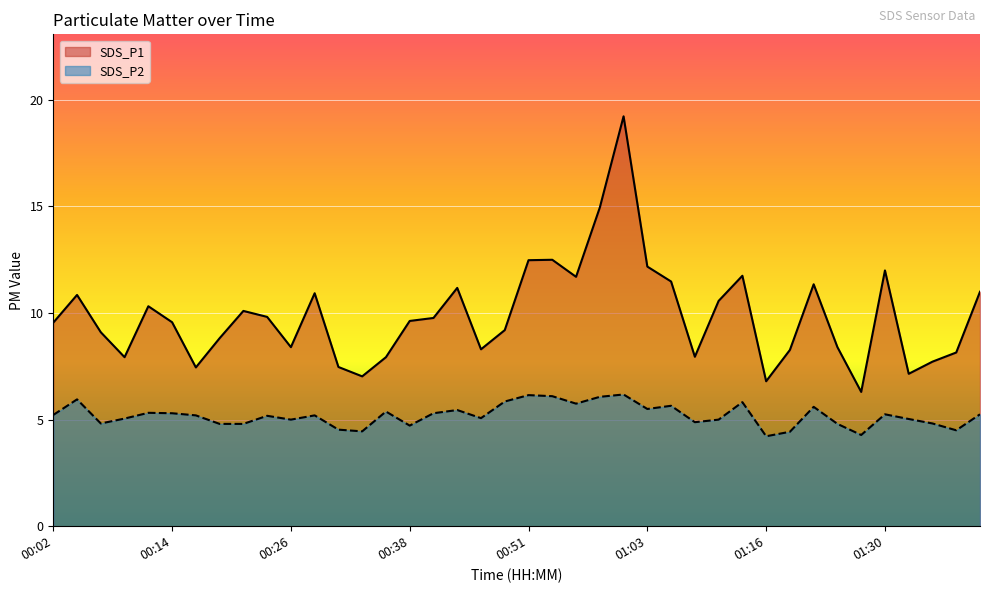

At how many categories does at least one series exceed 16?

1